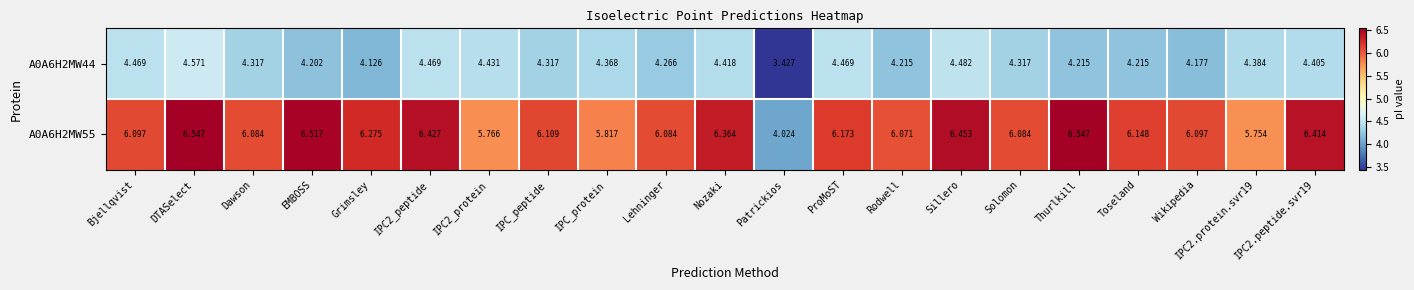

Where does the A0A6H2MW44 series first go above 4?

Bjellqvist